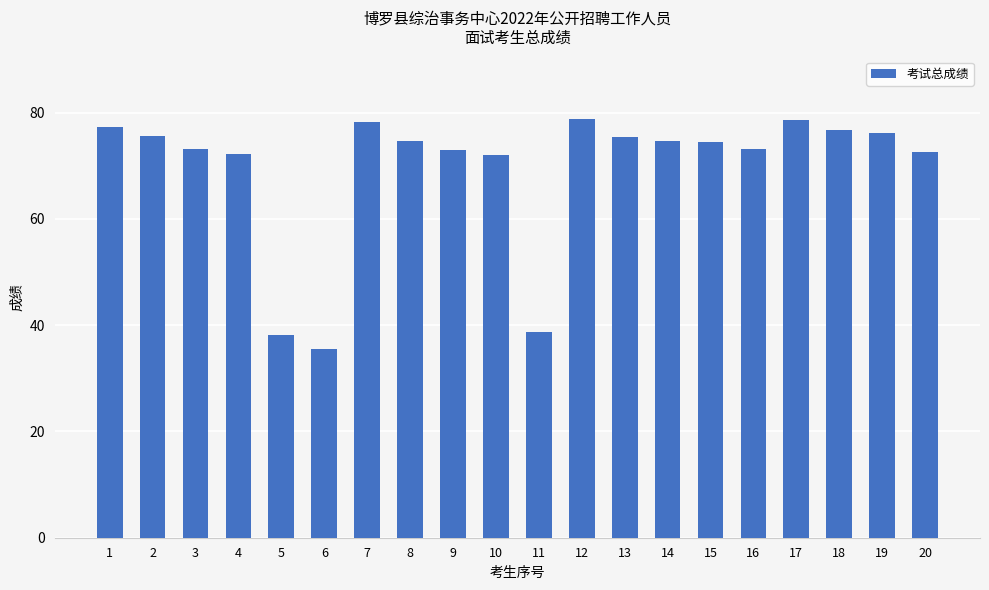

Read the value at 15.

74.4